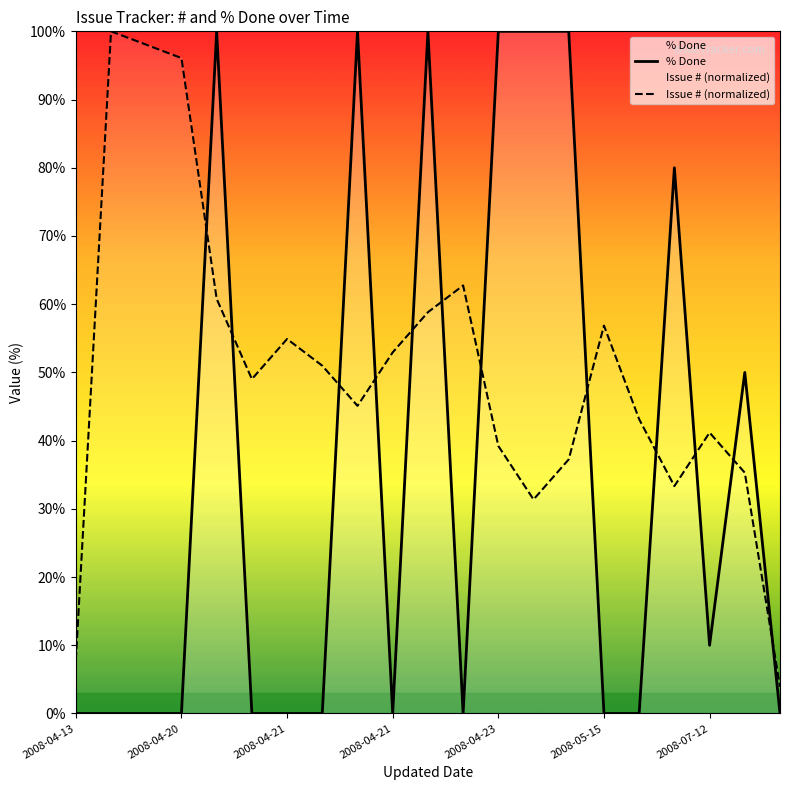

True or false: % Done and Issue # (normalized) cross at least once.

True